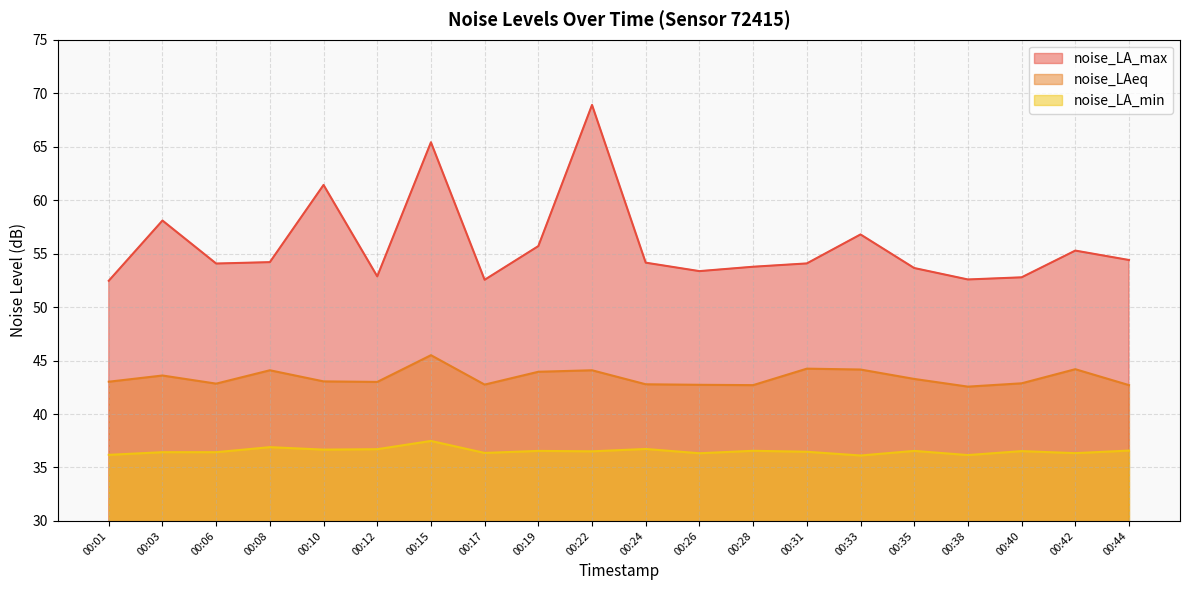

Is it true that noise_LAeq equals 78.4 at 00:15?

False